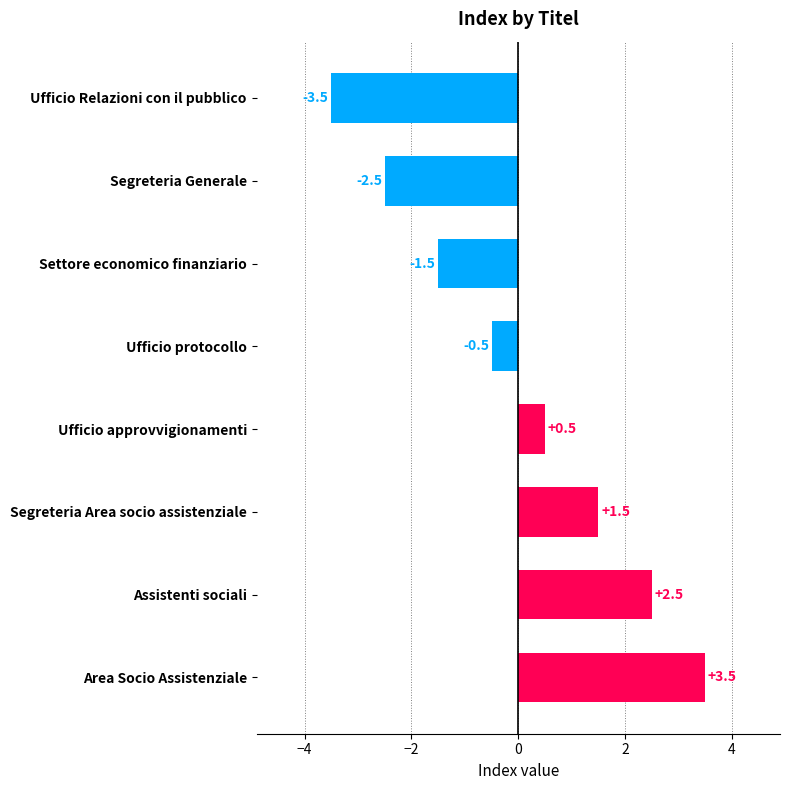

Rank the categories by value from lowest to highest.

Ufficio Relazioni con il pubblico, Segreteria Generale, Settore economico finanziario, Ufficio protocollo, Ufficio approvvigionamenti, Segreteria Area socio assistenziale, Assistenti sociali, Area Socio Assistenziale